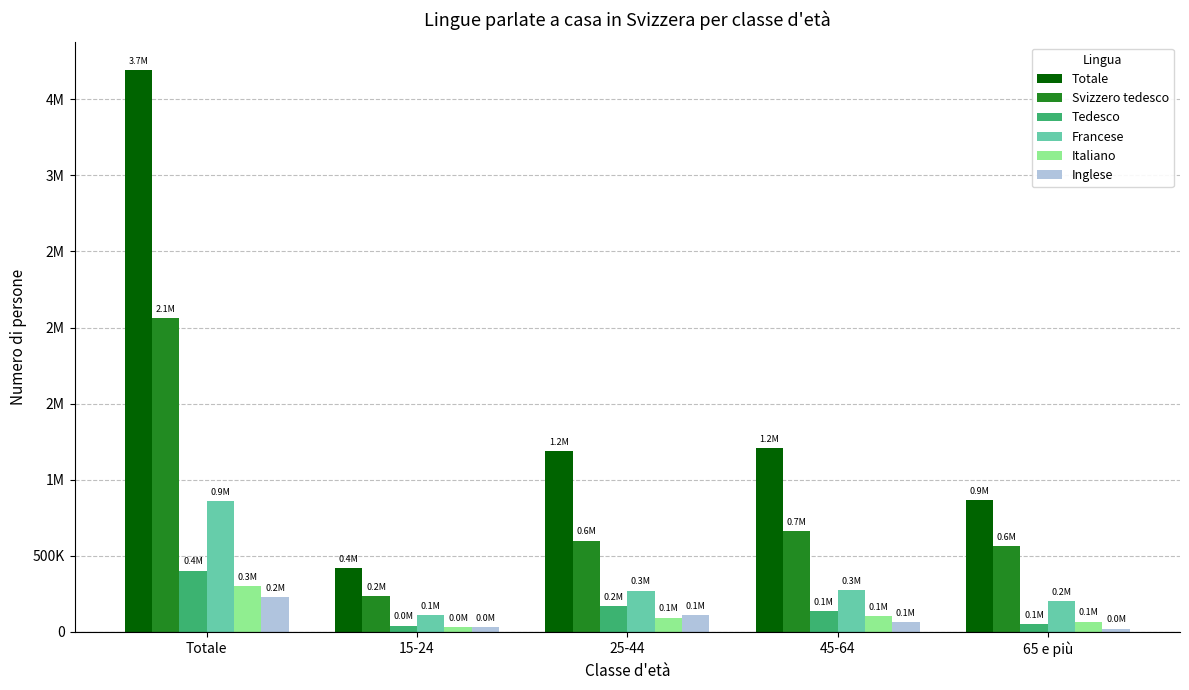

What is the label of the 4th bar from the right?

15-24